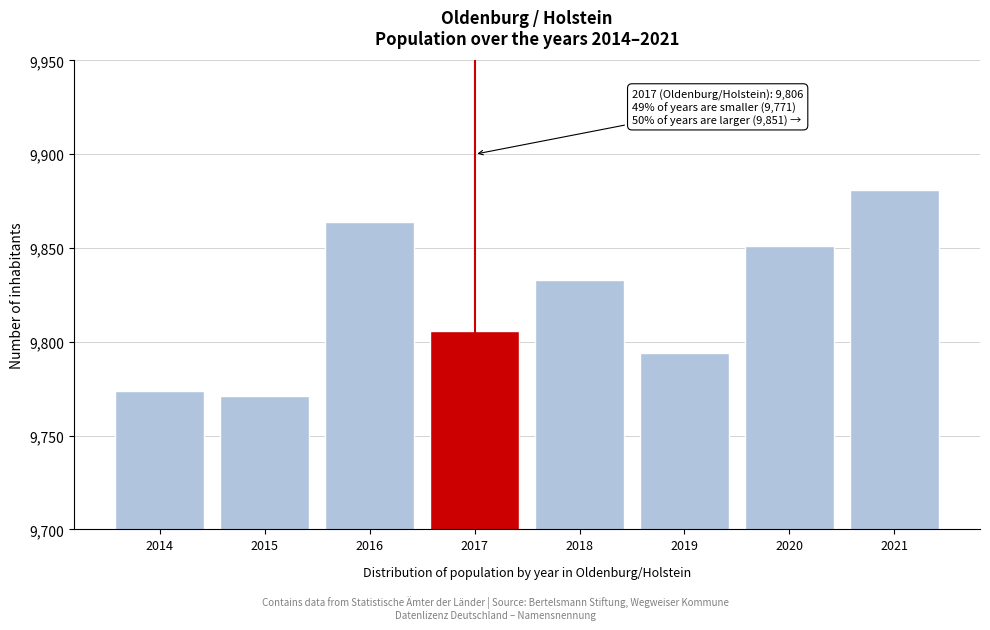

Reading left to right, list all the values displayed in this chart.

9774	9771	9864	9806	9833	9794	9851	9881